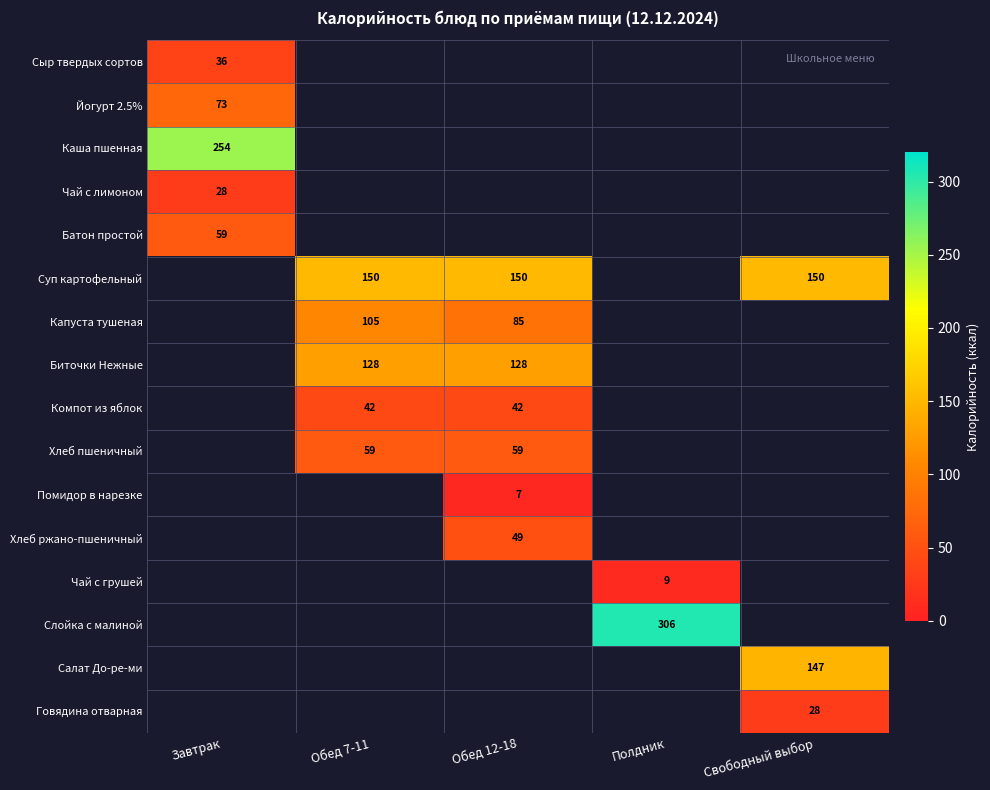

Is the value of Хлеб ржано-пшеничный at Обед 12-18 greater than the value of Капуста тушеная at Обед 12-18?

No